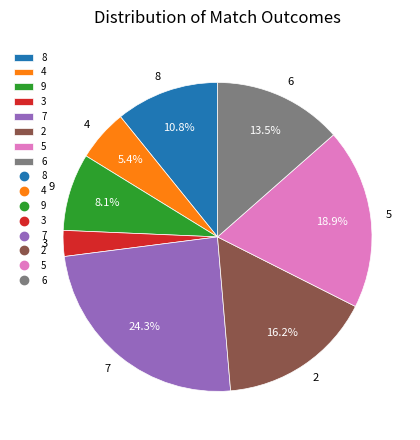

What is the ratio of the value at 8 to the value at 6?

0.8